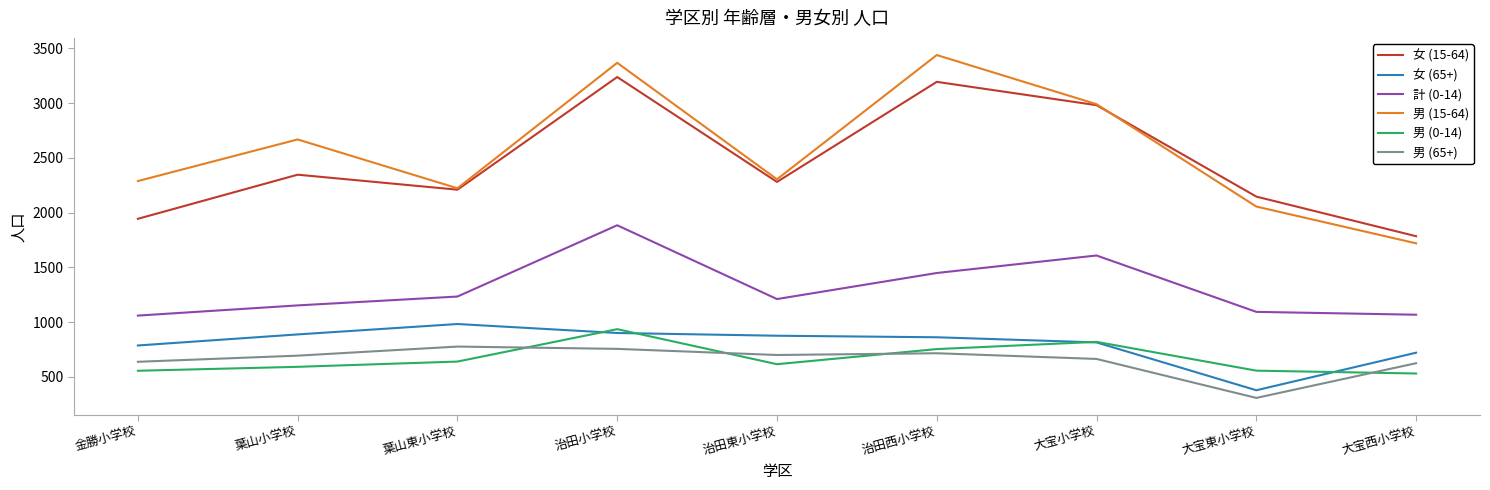

What is the sum of all 男 (15-64) values?

23053